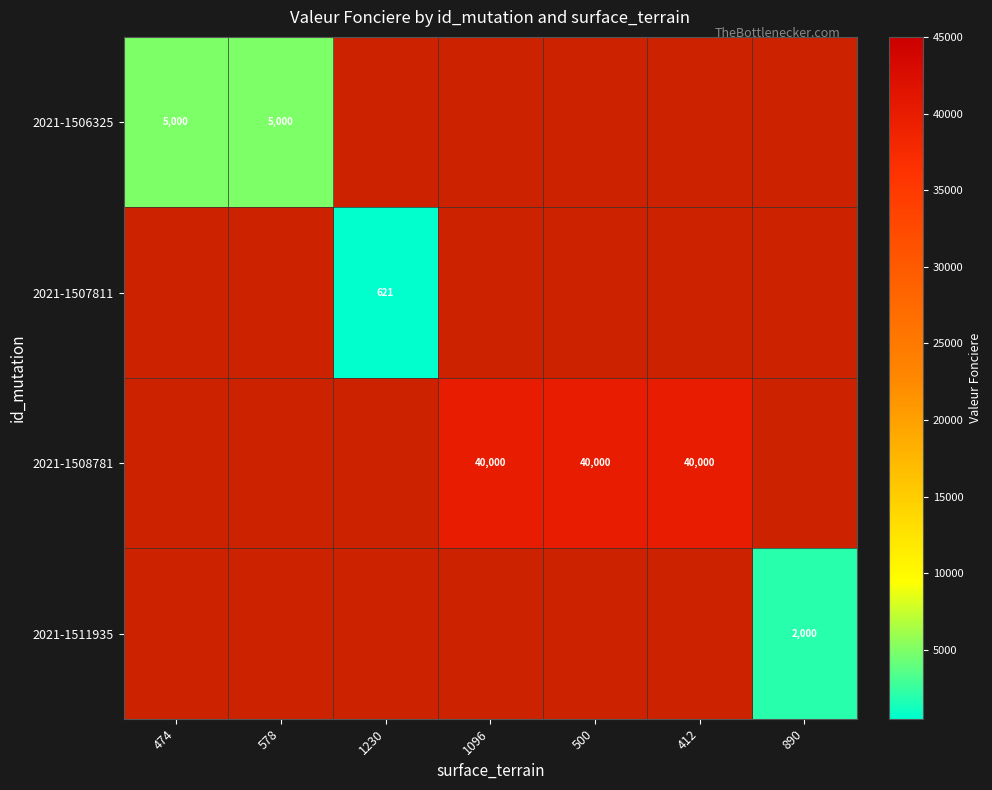

Which has a higher value, 1230 or 500?

1230